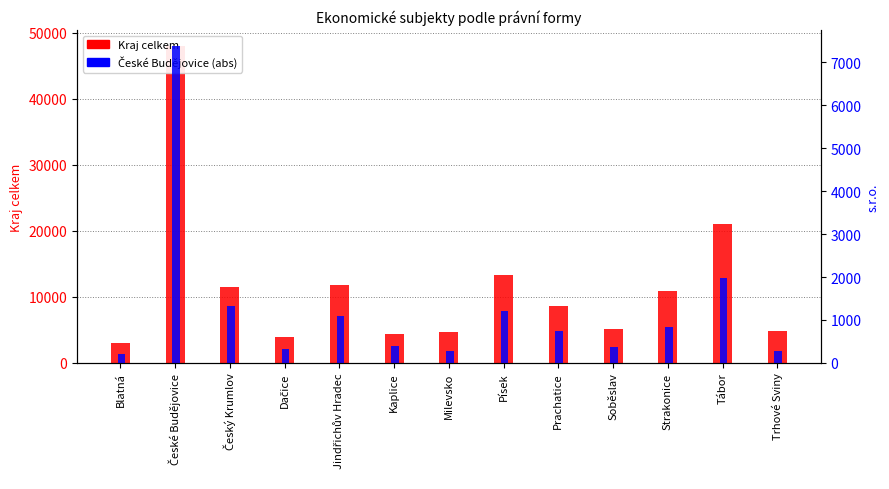

What is the sum of all České Budějovice (abs) values?

16430